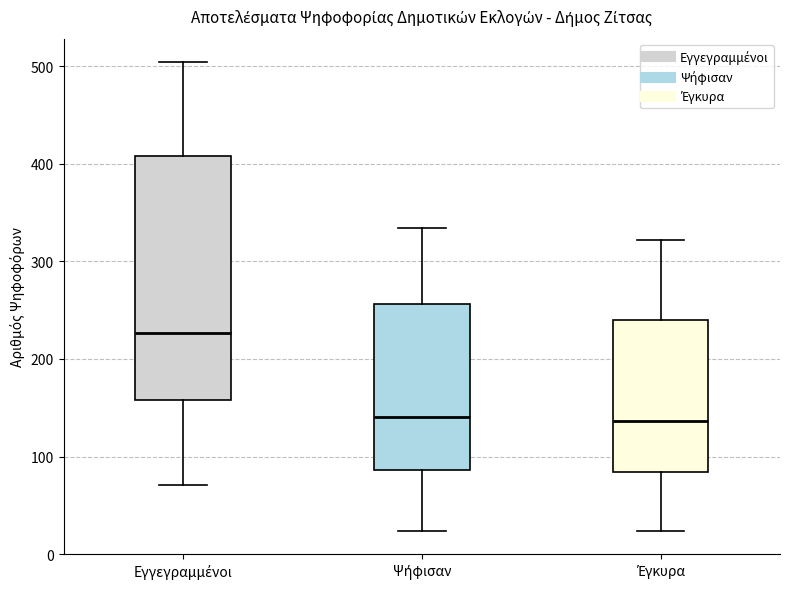

Reading left to right, transcribe this box plot: for each box, give where its median line is, the range the box spans, and where its two whiskers end, as read against the y-axis. The values are not printed on the chart, so give them approximately, as read against the axis.

Εγγεγραμμένοι: median 230, box 160 to 410, whiskers 70 to 500
Ψήφισαν: median 140, box 90 to 260, whiskers 20 to 330
Έγκυρα: median 140, box 80 to 240, whiskers 20 to 320